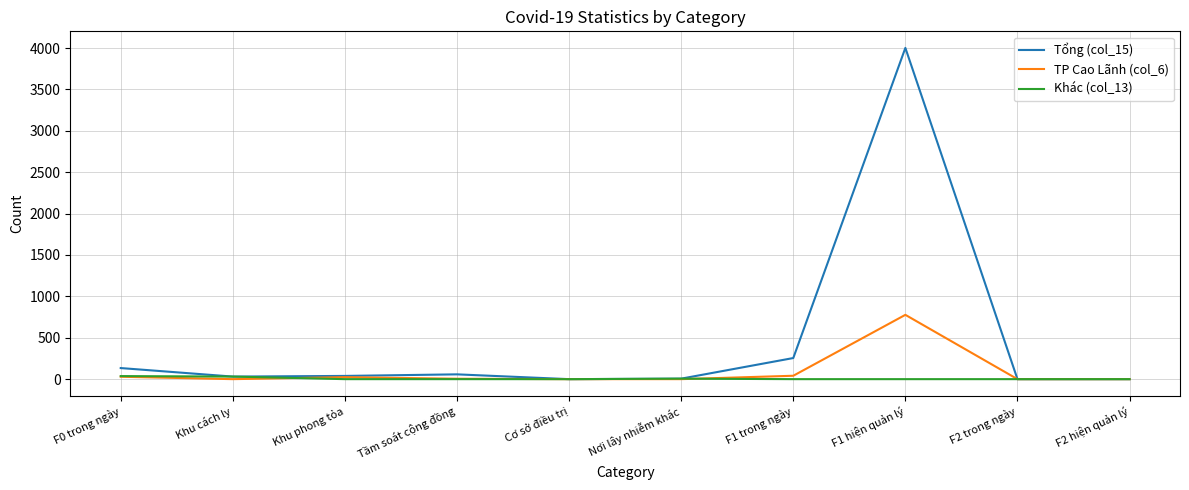

Where is TP Cao Lãnh (col_6) nearest to the value 388?

F1 trong ngày